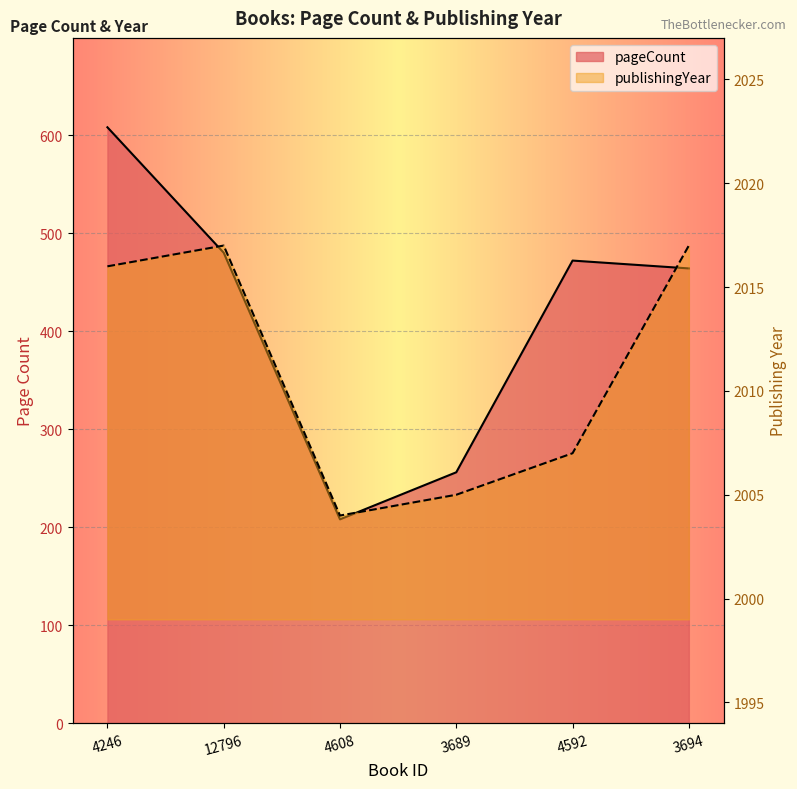

What is the label of the 6th point from the left?

3694